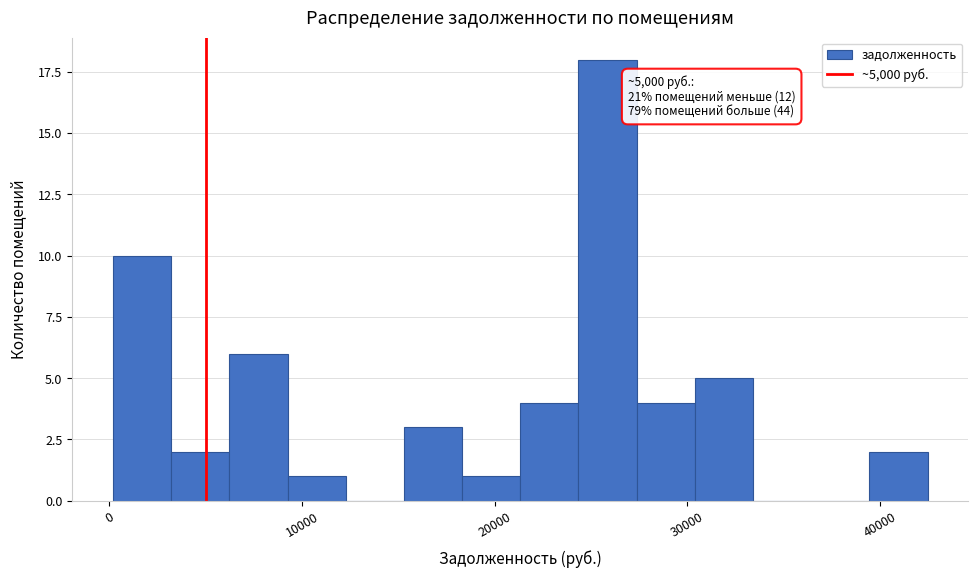

Around what value on the x-axis is the tallest bar? Give the approximate position of its centre, as read against the axis.

26000